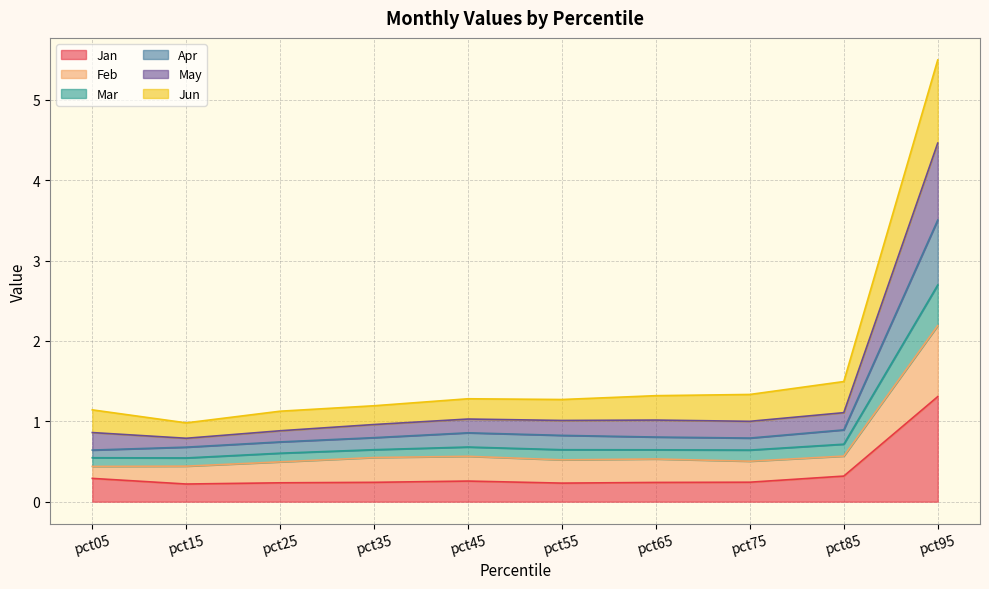

Which category has the highest value in the Jan series?

pct95